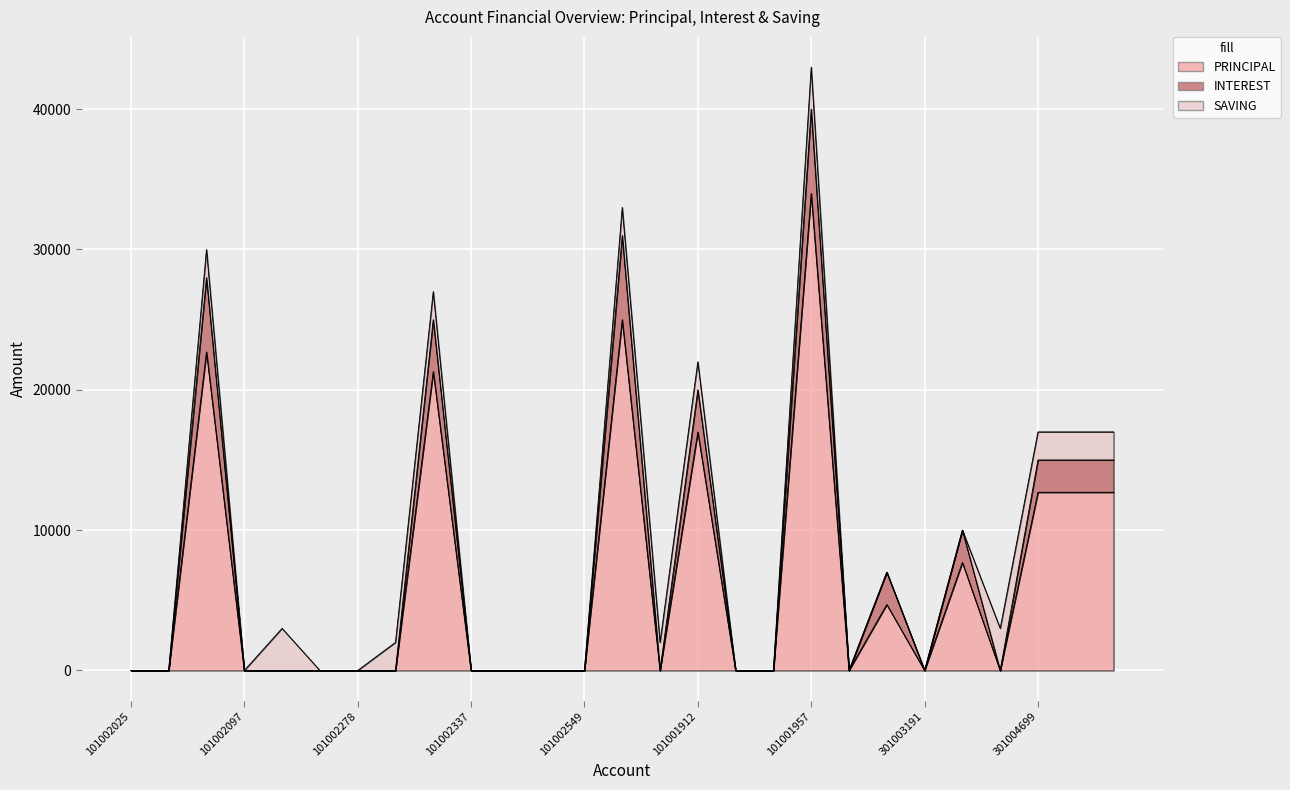

At which label is PRINCIPAL closest to 17000?

101001912